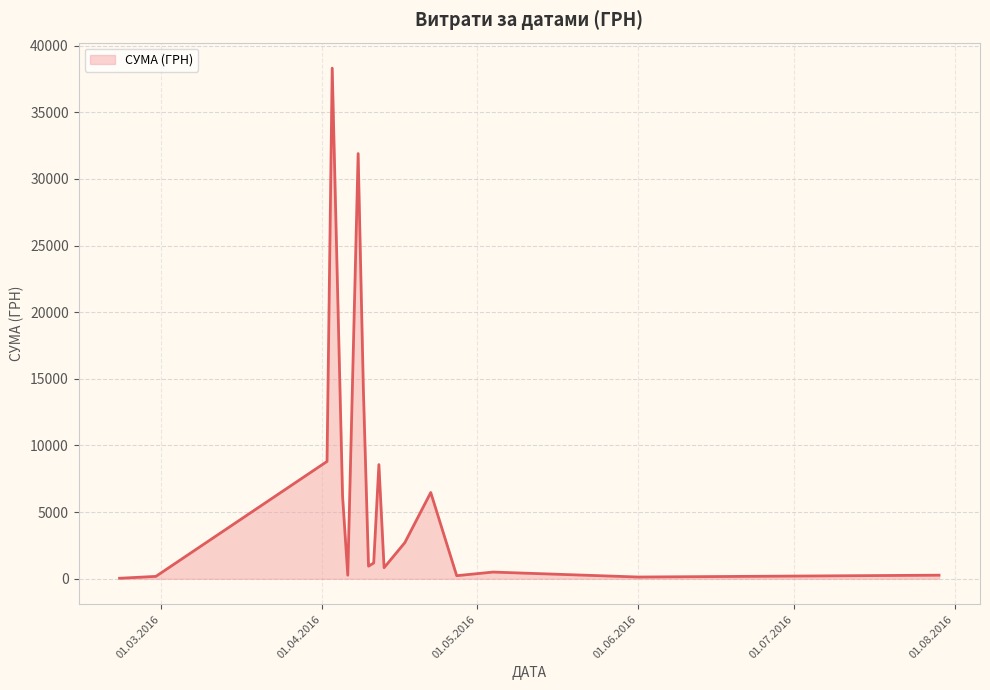

Does the chart display data point markers on the line(s)?

No